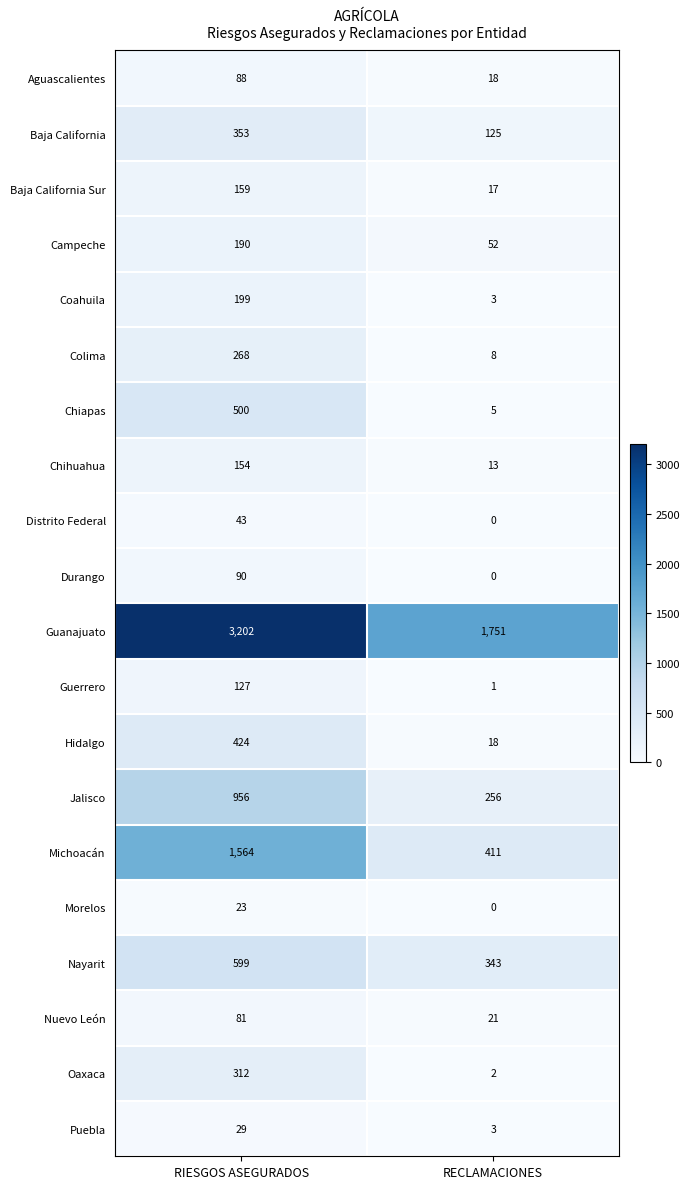

The Coahuila series shows 94 at RIESGOS ASEGURADOS. True or false?

False